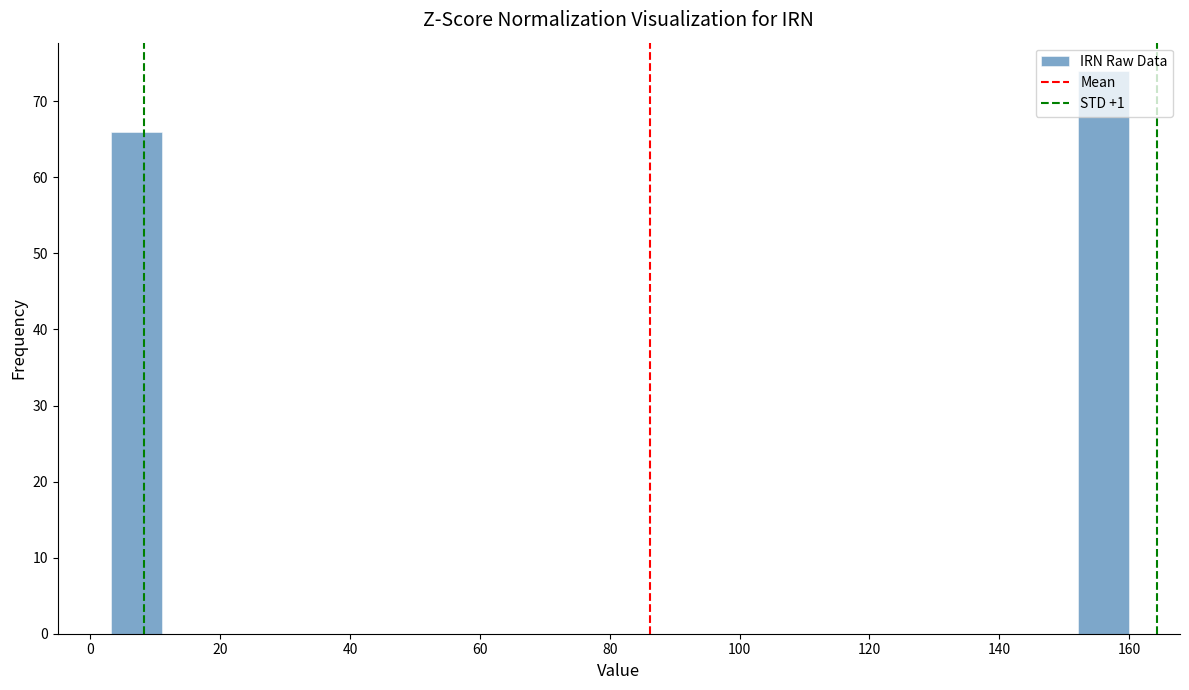

Around what value on the x-axis is the tallest bar? Give the approximate position of its centre, as read against the axis.

156